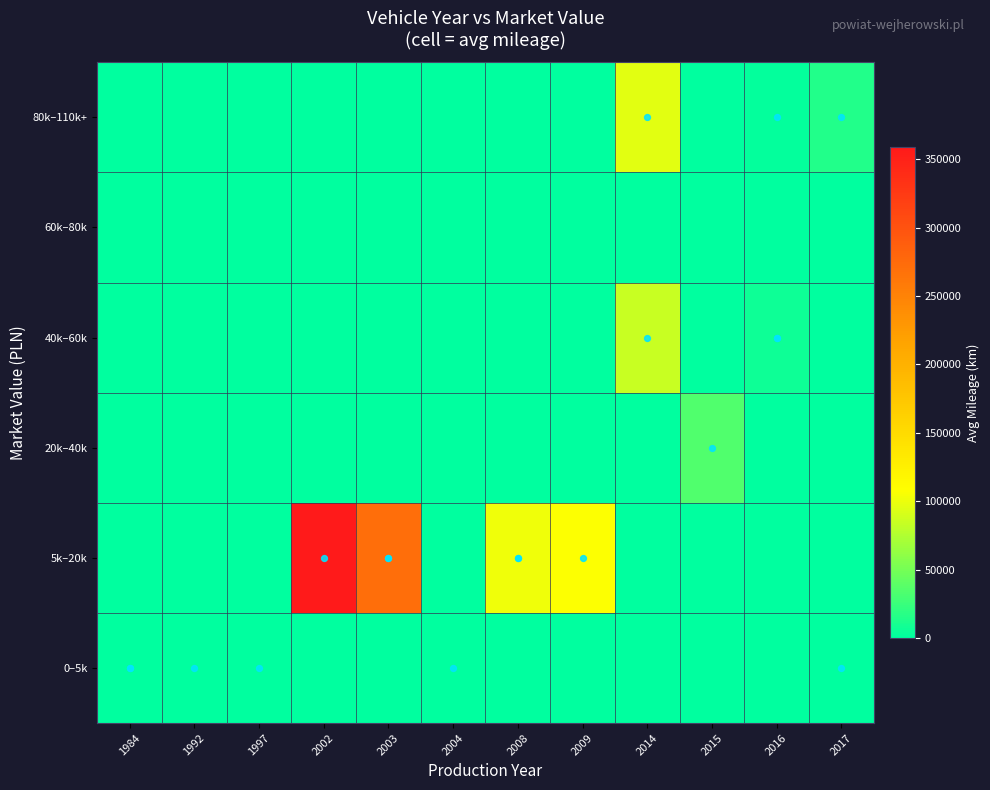

Reading left to right, transcribe all the data shown in this chart.

0–5k: 1984=0	1992=0	1997=0	2002=0	2003=0	2004=0	2008=0	2009=0	2014=0	2015=0	2016=0	2017=0
5k–20k: 1984=0	1992=0	1997=0	2002=358674	2003=271446	2004=0	2008=102009	2009=107567	2014=0	2015=0	2016=0	2017=0
20k–40k: 1984=0	1992=0	1997=0	2002=0	2003=0	2004=0	2008=0	2009=0	2014=0	2015=34000	2016=0	2017=0
40k–60k: 1984=0	1992=0	1997=0	2002=0	2003=0	2004=0	2008=0	2009=0	2014=84919	2015=0	2016=6995	2017=0
60k–80k: 1984=0	1992=0	1997=0	2002=0	2003=0	2004=0	2008=0	2009=0	2014=0	2015=0	2016=0	2017=0
80k–110k+: 1984=0	1992=0	1997=0	2002=0	2003=0	2004=0	2008=0	2009=0	2014=96090	2015=0	2016=2500	2017=14200